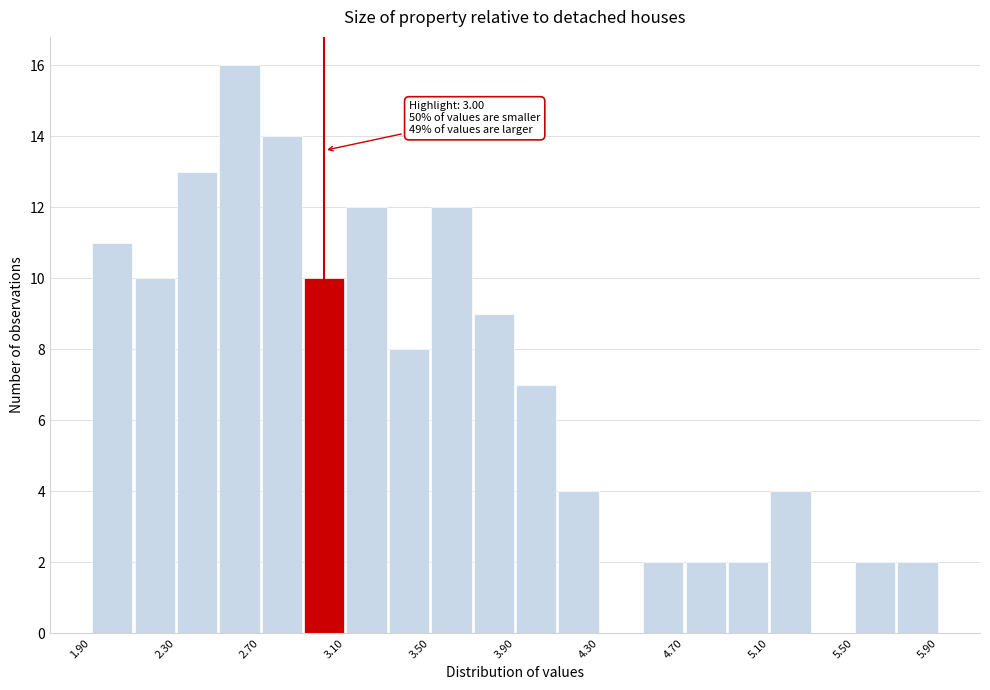

Over which range of the x-axis is the bar tallest?

2.5 to 2.7